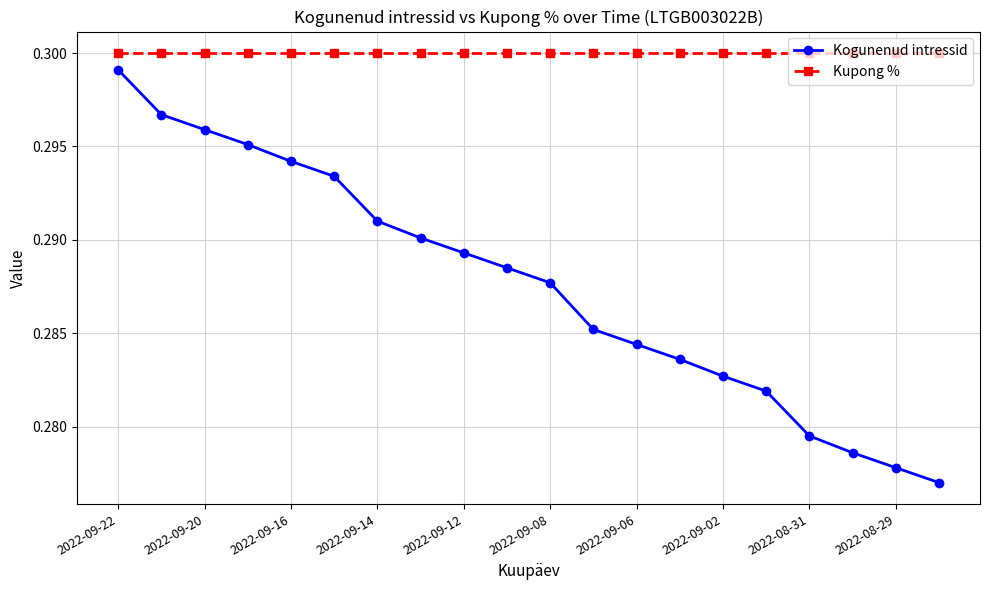

Which series has the largest range (max minus min)?

Kogunenud intressid